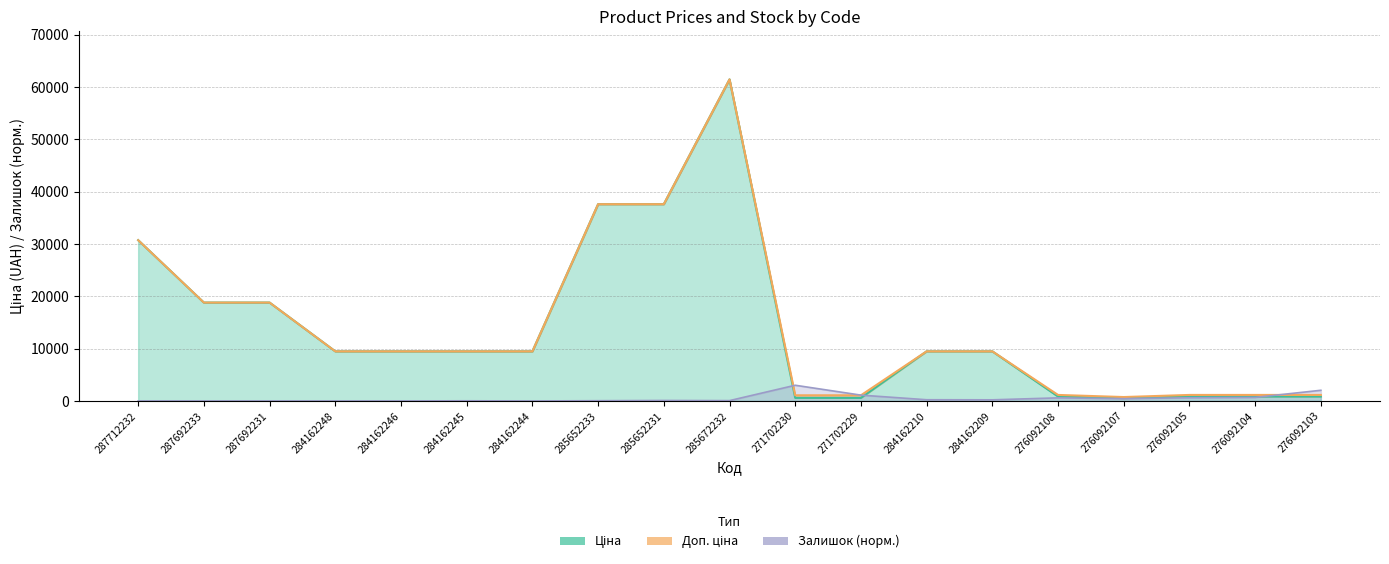

What is the sum of all Залишок values?

9163.0